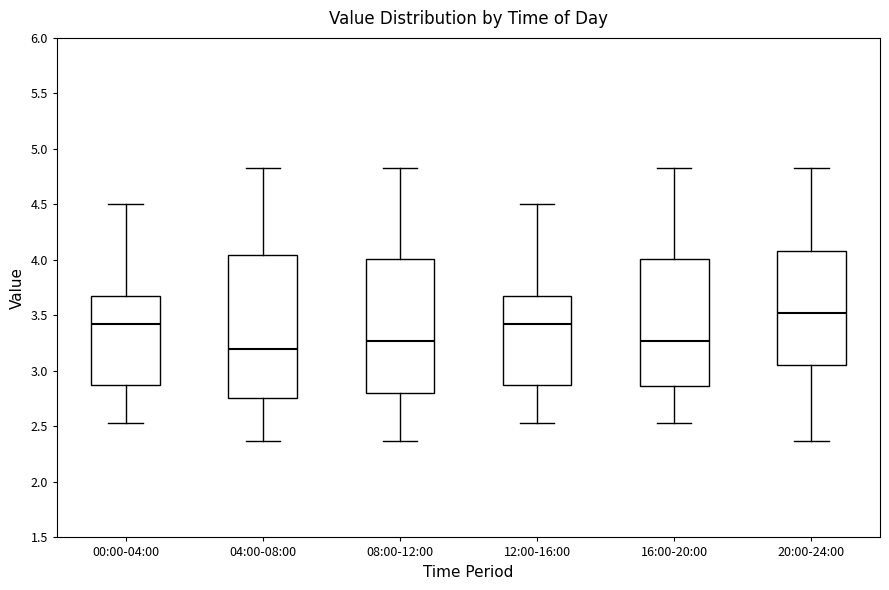

Reading left to right, transcribe this box plot: for each box, give where its median line is, the range the box spans, and where its two whiskers end, as read against the y-axis. The values are not printed on the chart, so give them approximately, as read against the axis.

00:00-04:00: median 3.40, box 2.85 to 3.70, whiskers 2.55 to 4.50
04:00-08:00: median 3.20, box 2.75 to 4.05, whiskers 2.35 to 4.85
08:00-12:00: median 3.25, box 2.80 to 4.00, whiskers 2.35 to 4.85
12:00-16:00: median 3.40, box 2.85 to 3.70, whiskers 2.55 to 4.50
16:00-20:00: median 3.25, box 2.85 to 4.00, whiskers 2.55 to 4.85
20:00-24:00: median 3.50, box 3.05 to 4.10, whiskers 2.35 to 4.85